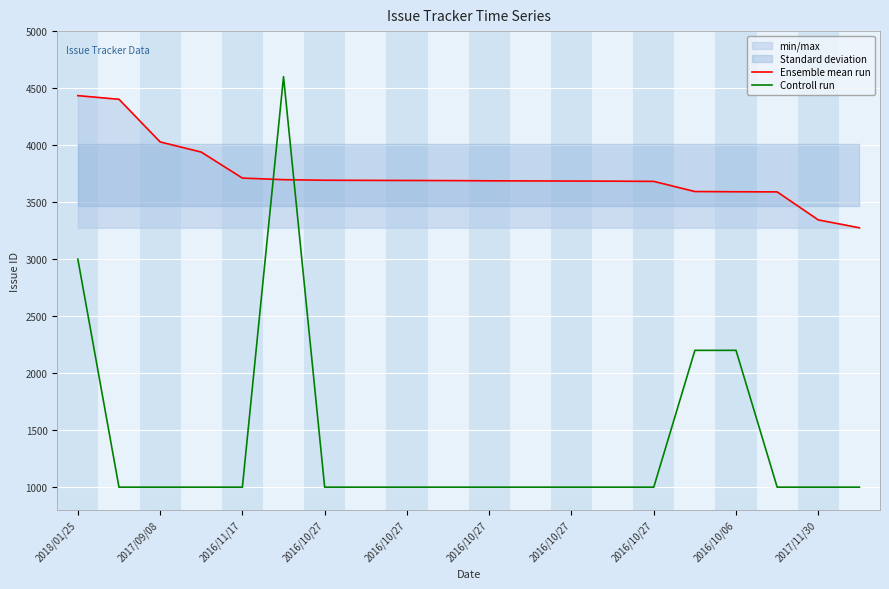

Which series ends up on top after the final intersection of Ensemble mean run and Controll run?

Ensemble mean run